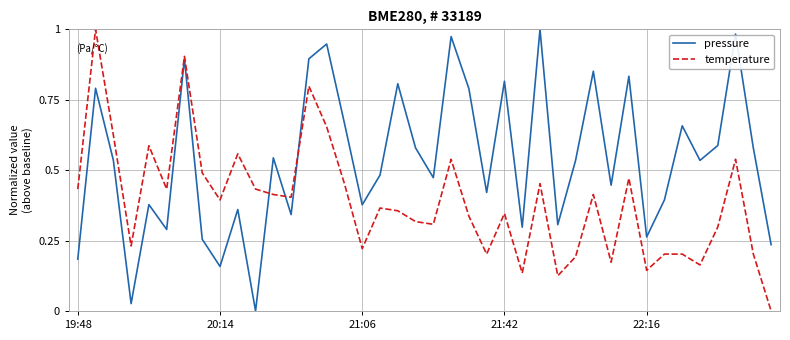

List the series in order of their overall mean, lowest first.

temperature, pressure